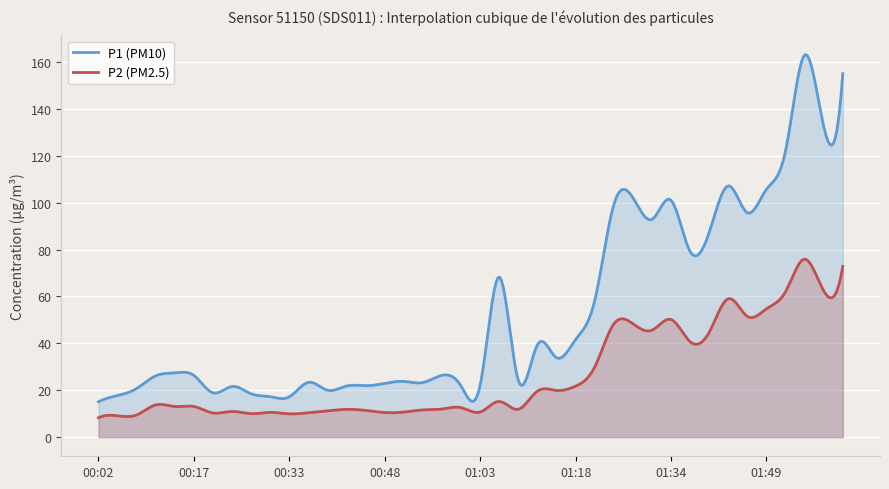

Where is P2 nearest to the value 42?

01:37